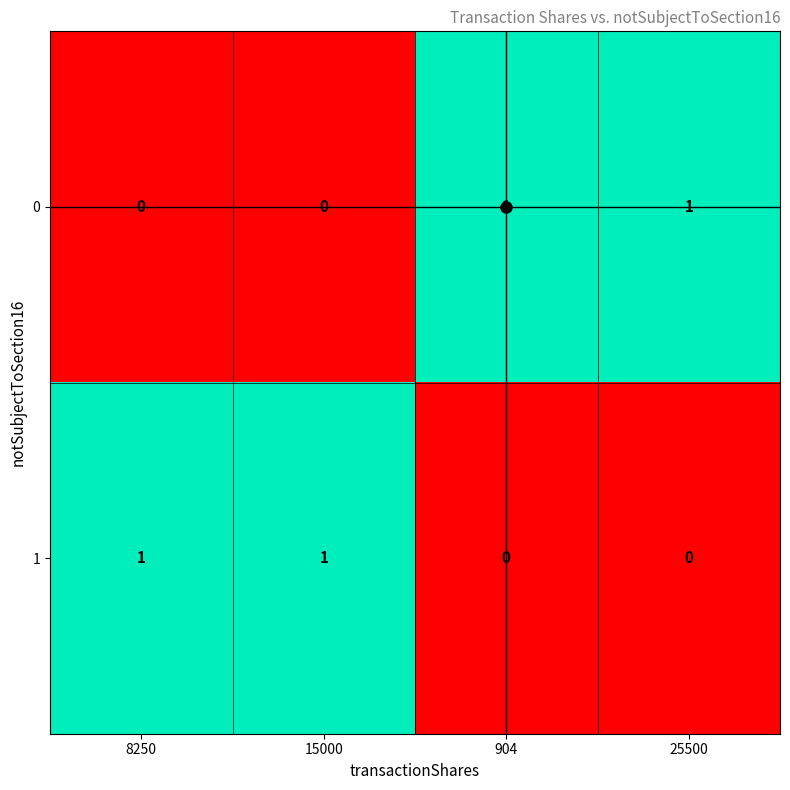

Is it true that 0 equals 1 at 904?

True